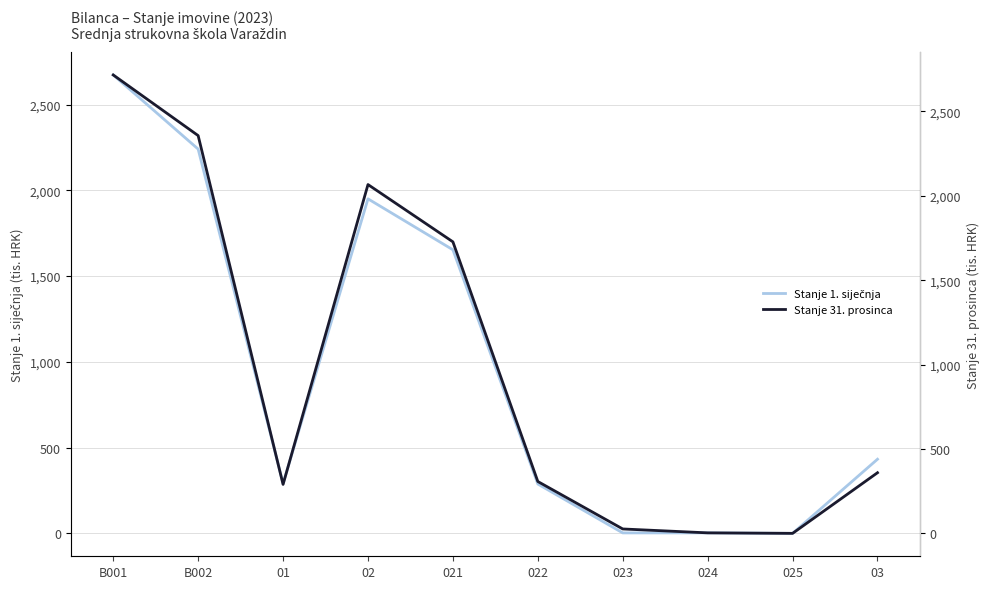

What is the difference between the highest and lowest values at 024?

0.2